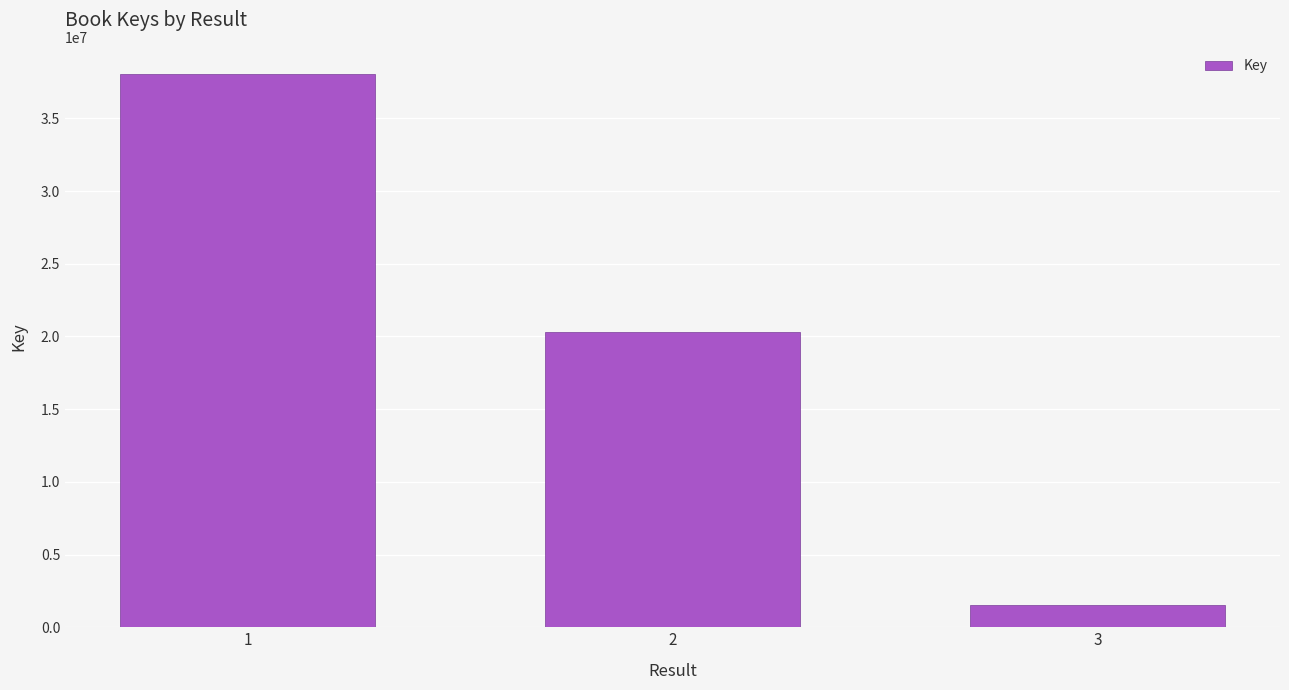

Is it true that the value at 1 is 64588168?

False